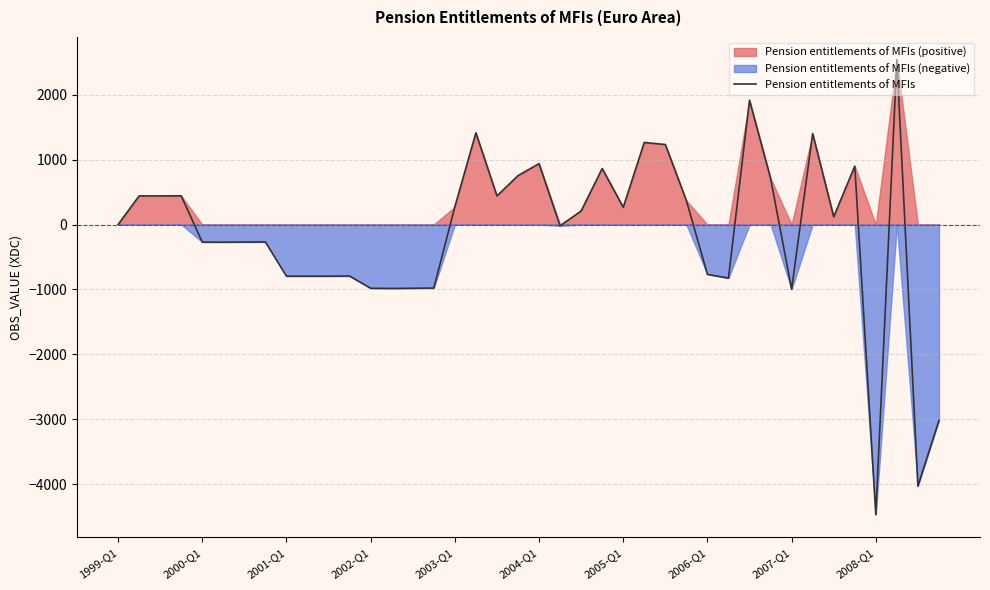

The value of Pension entitlements of MFIs at 2004-Q1 is 938.4. True or false?

True